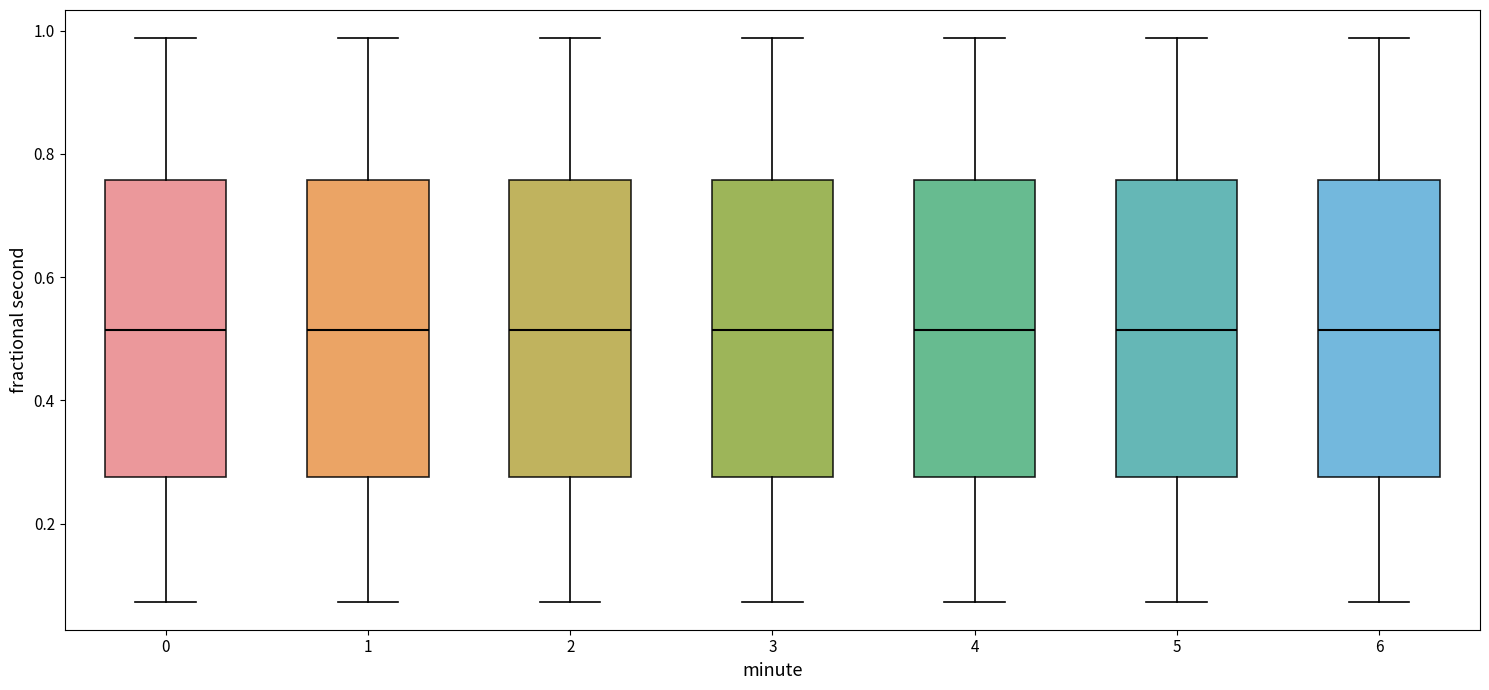

Reading left to right, read every box against the y-axis: the position of its median line, the range the box covers, and the ends of its whiskers. The values are not printed on the chart, so give them approximately, as read against the axis.

0: median 0.52, box 0.28 to 0.76, whiskers 0.08 to 0.98
1: median 0.52, box 0.28 to 0.76, whiskers 0.08 to 0.98
2: median 0.52, box 0.28 to 0.76, whiskers 0.08 to 0.98
3: median 0.52, box 0.28 to 0.76, whiskers 0.08 to 0.98
4: median 0.52, box 0.28 to 0.76, whiskers 0.08 to 0.98
5: median 0.52, box 0.28 to 0.76, whiskers 0.08 to 0.98
6: median 0.52, box 0.28 to 0.76, whiskers 0.08 to 0.98